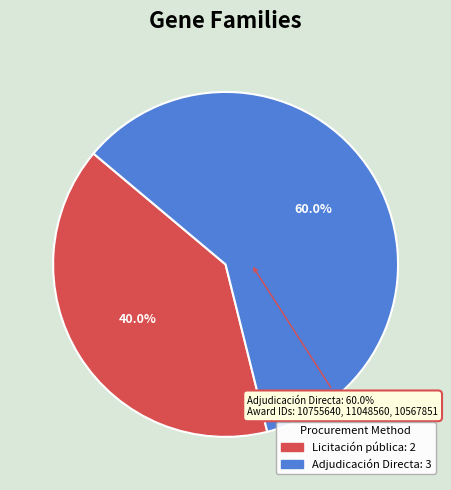

Combined, do Licitación pública (2018) and Adjudicación Directa account for over 50%?

Yes